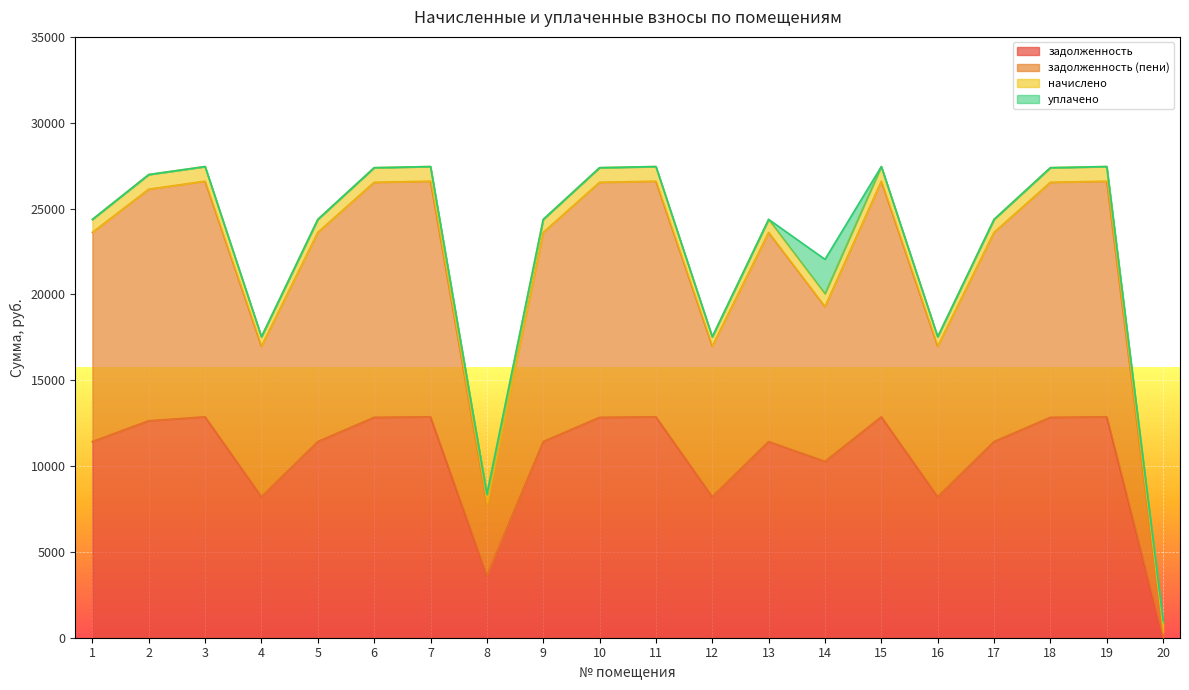

Is the value of задолженность (пени) at 6 greater than the value of задолженность at 16?

Yes